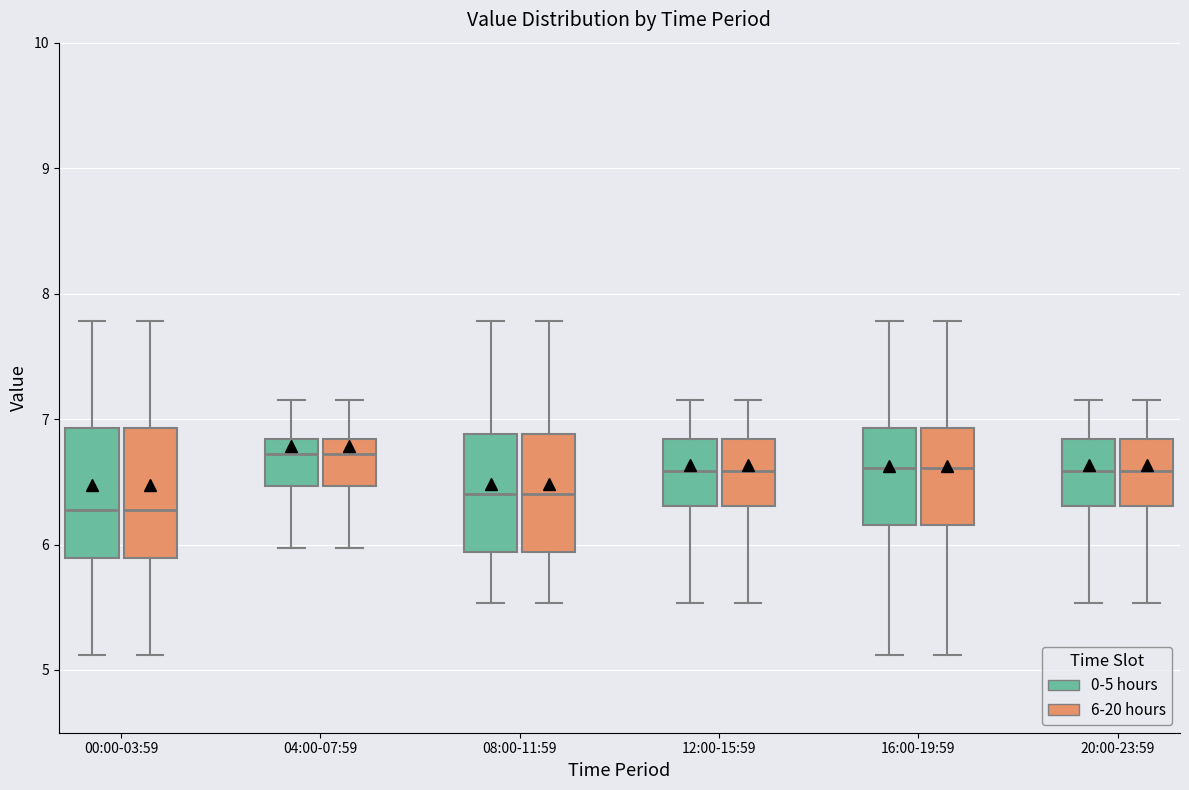

Where does the median line of the box for 12:00-15:59 (0-5 hours) sit on the y-axis? The values are not printed on the chart, so give them approximately, as read against the axis.

6.6